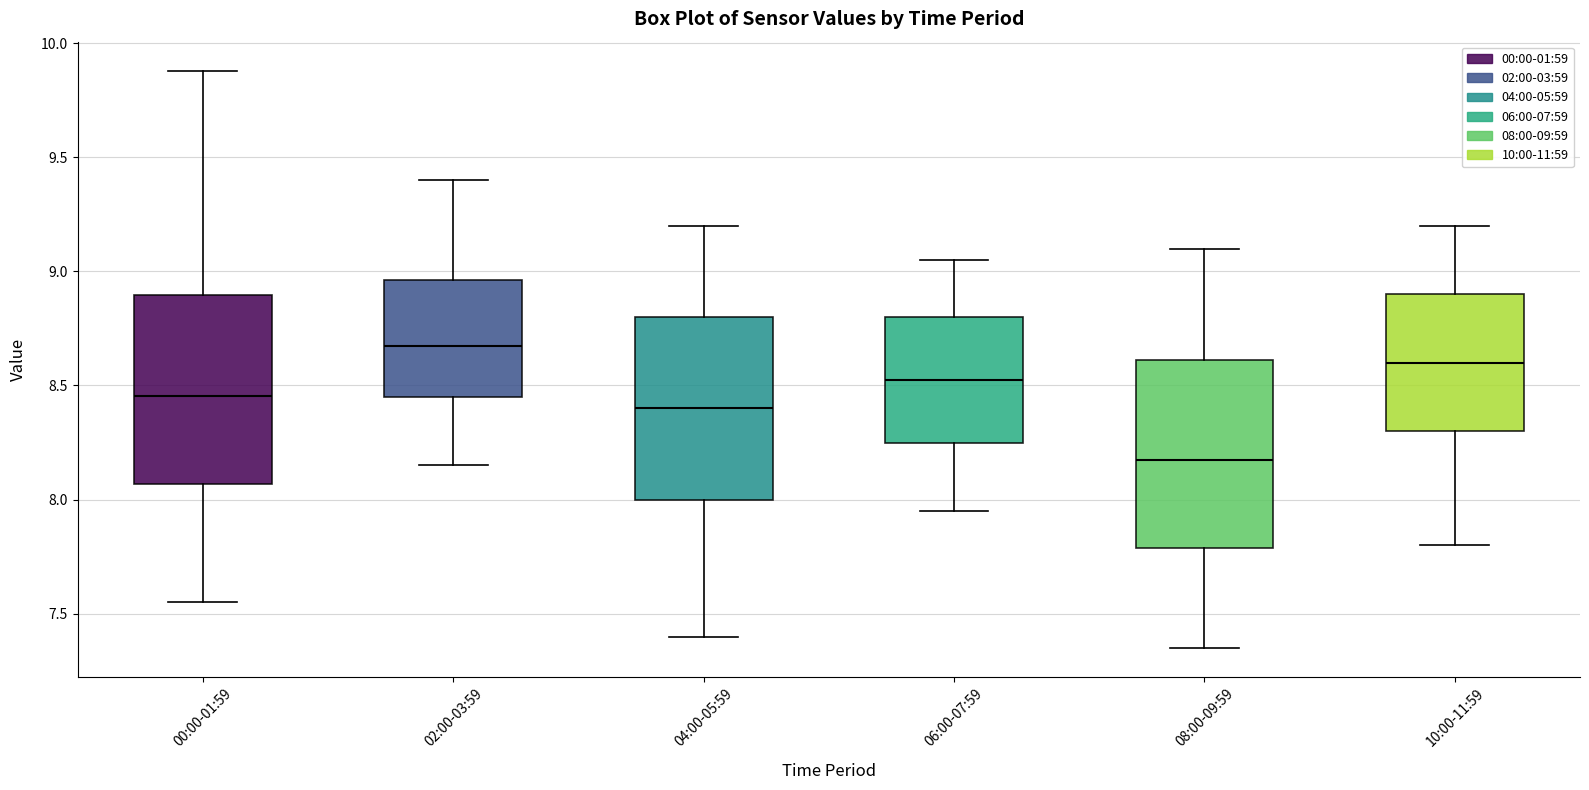

Reading left to right, read every box against the y-axis: the position of its median line, the range the box covers, and the ends of its whiskers. The values are not printed on the chart, so give them approximately, as read against the axis.

00:00-01:59: median 8.45, box 8.05 to 8.90, whiskers 7.55 to 9.90
02:00-03:59: median 8.70, box 8.45 to 8.95, whiskers 8.15 to 9.40
04:00-05:59: median 8.40, box 8.00 to 8.80, whiskers 7.40 to 9.20
06:00-07:59: median 8.55, box 8.25 to 8.80, whiskers 7.95 to 9.05
08:00-09:59: median 8.20, box 7.80 to 8.60, whiskers 7.35 to 9.10
10:00-11:59: median 8.60, box 8.30 to 8.90, whiskers 7.80 to 9.20